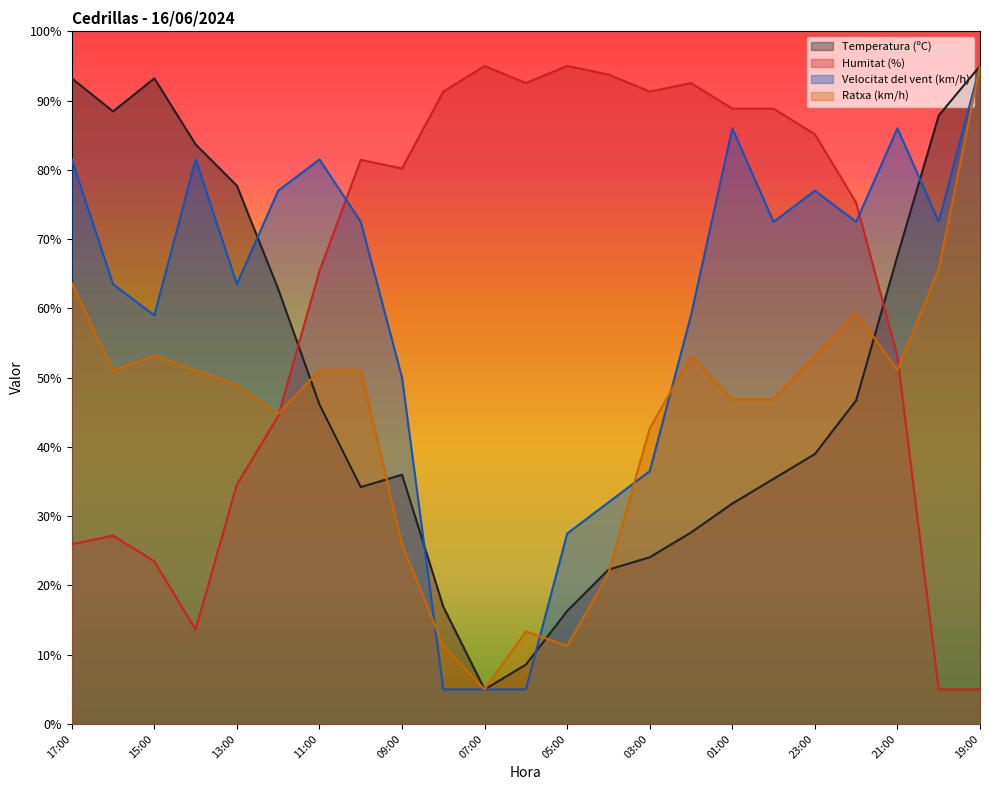

What is the sum of the Humitat (%) values at 07:00 and 09:00?

175.2